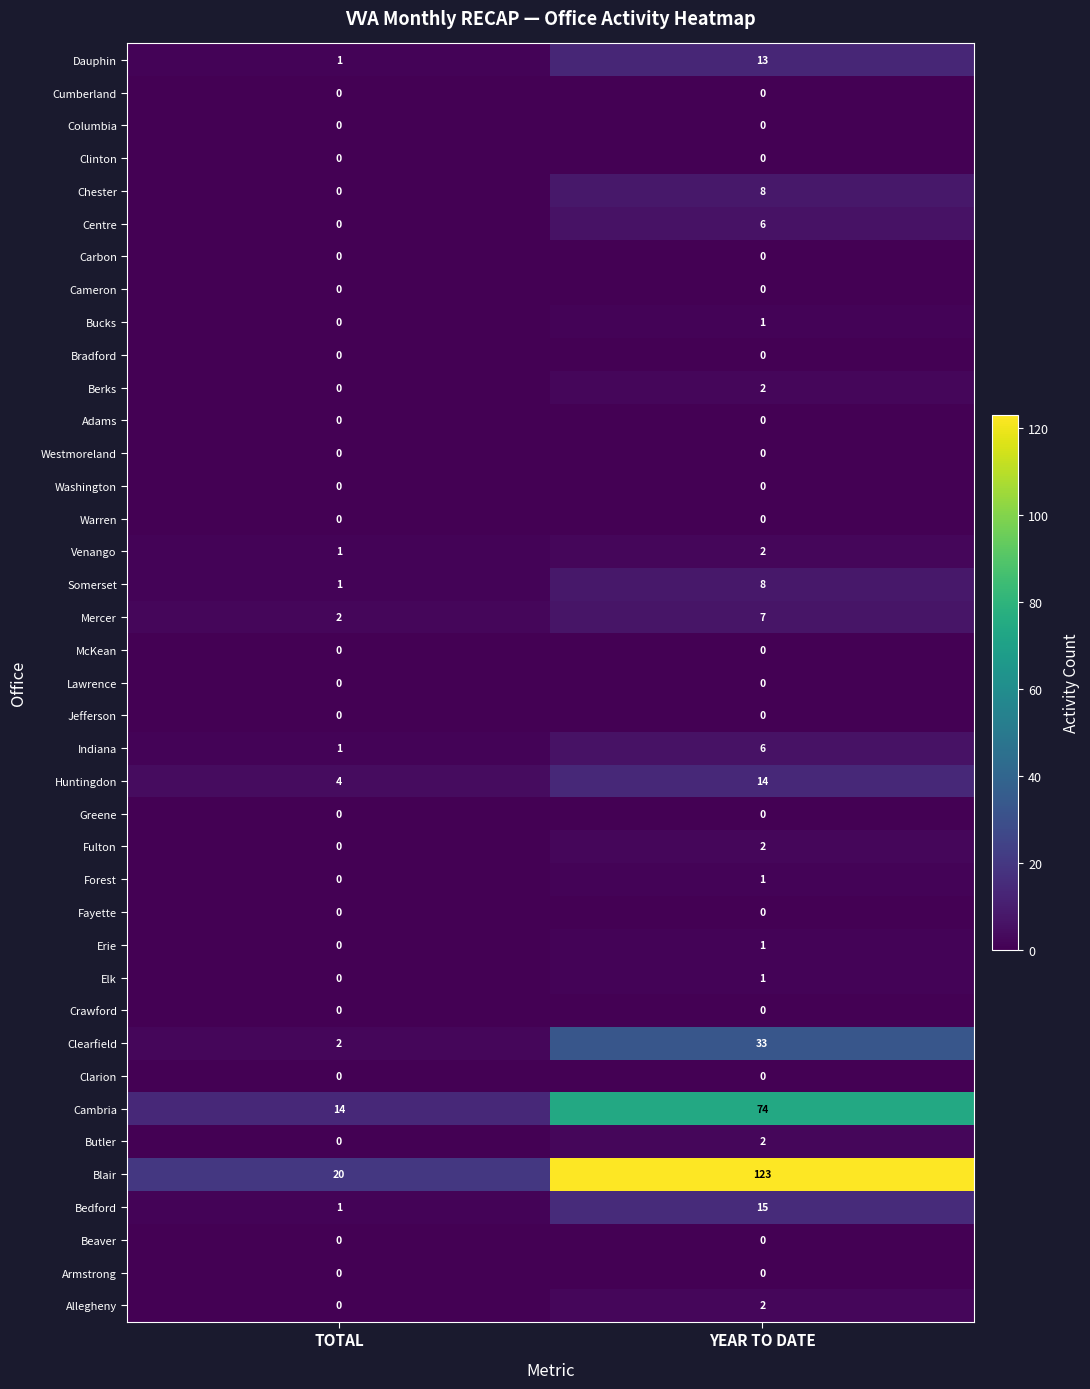

How many values in the Allegheny series are below 2?

1